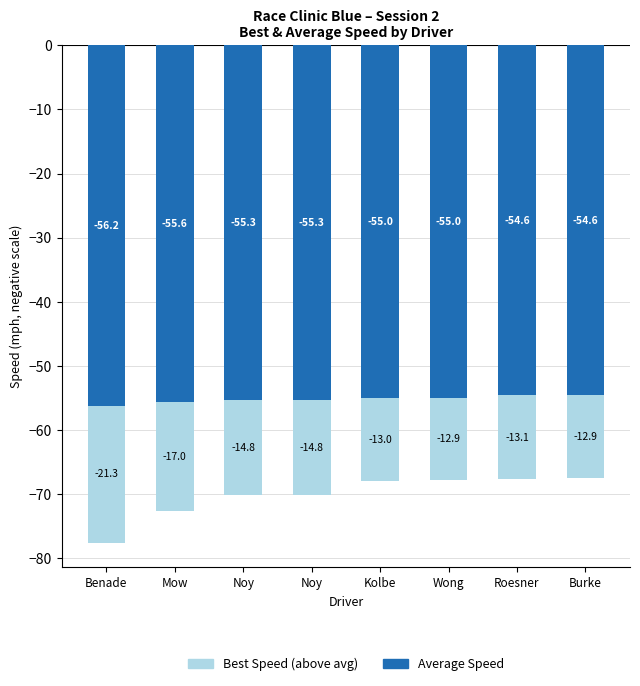

Rank the series by their average value, from highest to lowest.

Best Speed (above avg), Average Speed